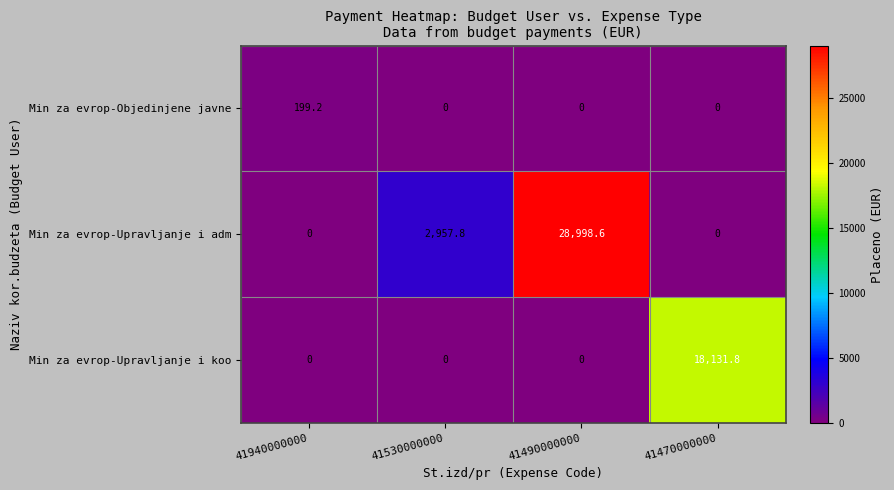

What is the difference between the Min za evrop-Upravljanje i adm values at 41470000000 and 41530000000?

2957.8